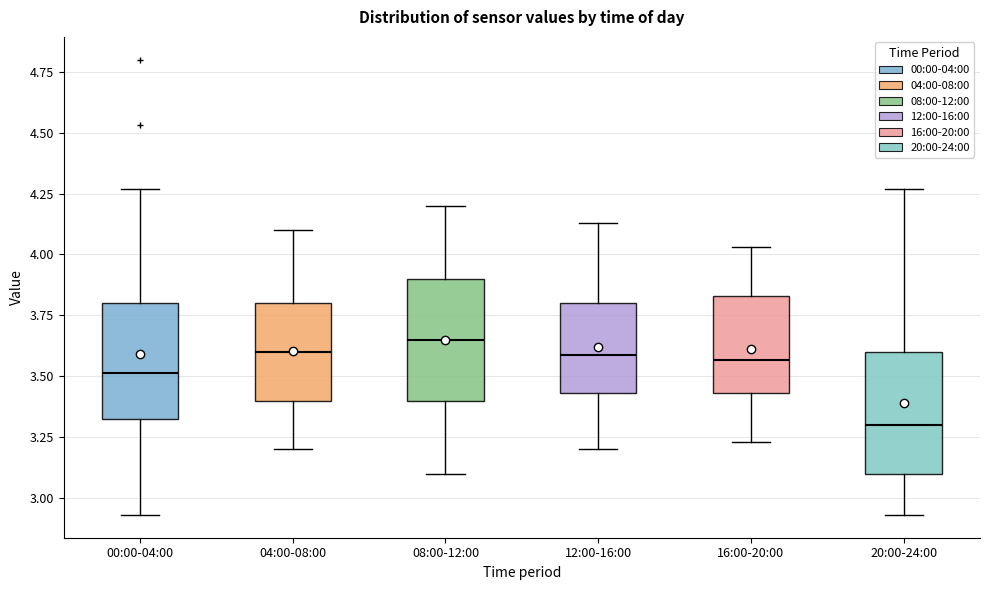

Reading left to right, transcribe this box plot: for each box, give where its median line is, the range the box spans, and where its two whiskers end, as read against the y-axis. The values are not printed on the chart, so give them approximately, as read against the axis.

00:00-04:00: median 3.50, box 3.30 to 3.80, whiskers 2.95 to 4.25
04:00-08:00: median 3.60, box 3.40 to 3.80, whiskers 3.20 to 4.10
08:00-12:00: median 3.65, box 3.40 to 3.90, whiskers 3.10 to 4.20
12:00-16:00: median 3.60, box 3.45 to 3.80, whiskers 3.20 to 4.15
16:00-20:00: median 3.55, box 3.45 to 3.85, whiskers 3.25 to 4.05
20:00-24:00: median 3.30, box 3.10 to 3.60, whiskers 2.95 to 4.25